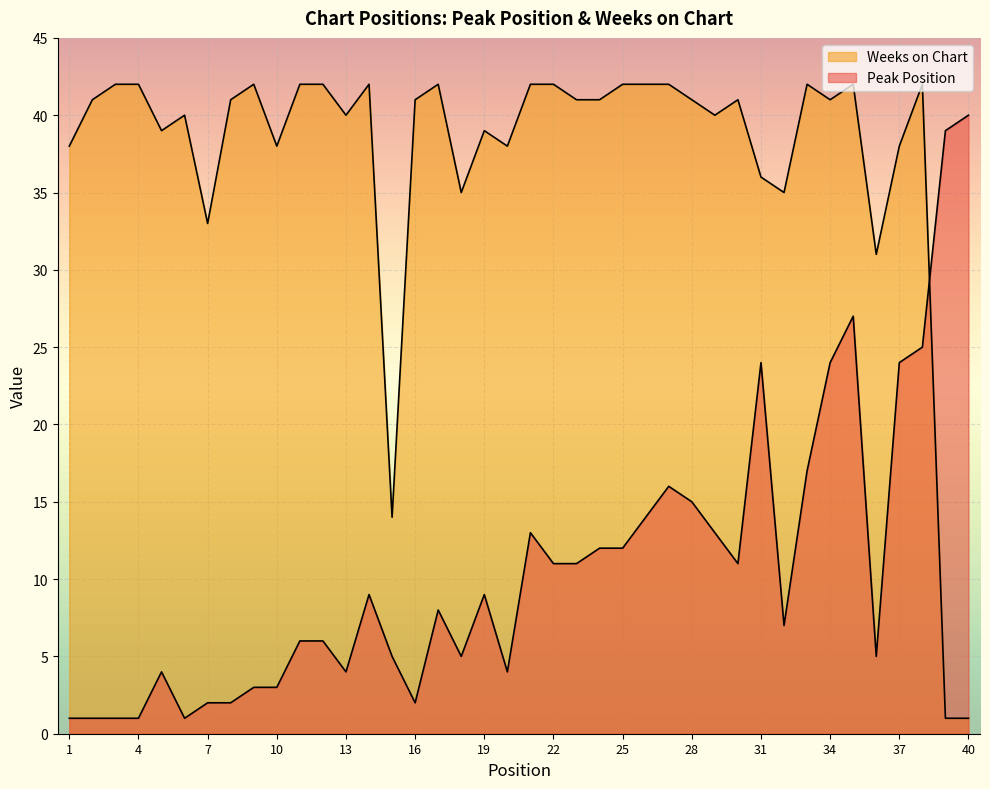

What are all the series names shown in the legend?

Peak Position, Weeks on Chart